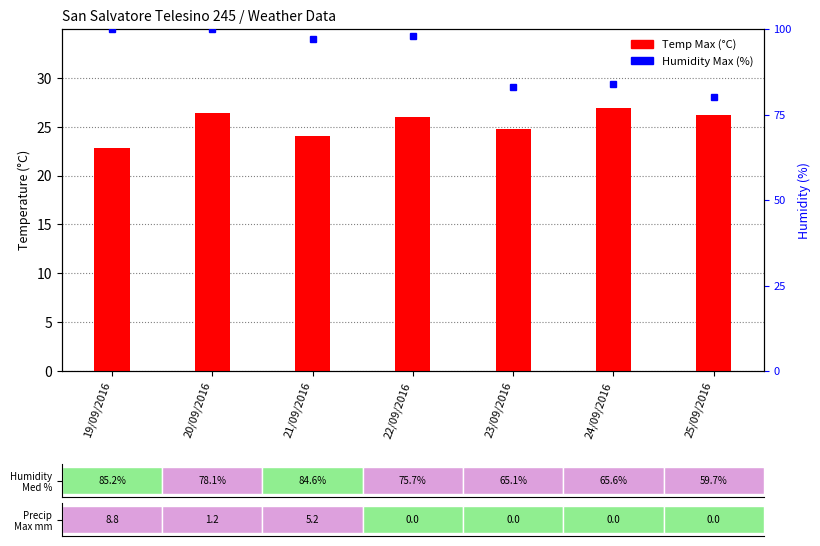

What is the smallest value displayed?

22.8